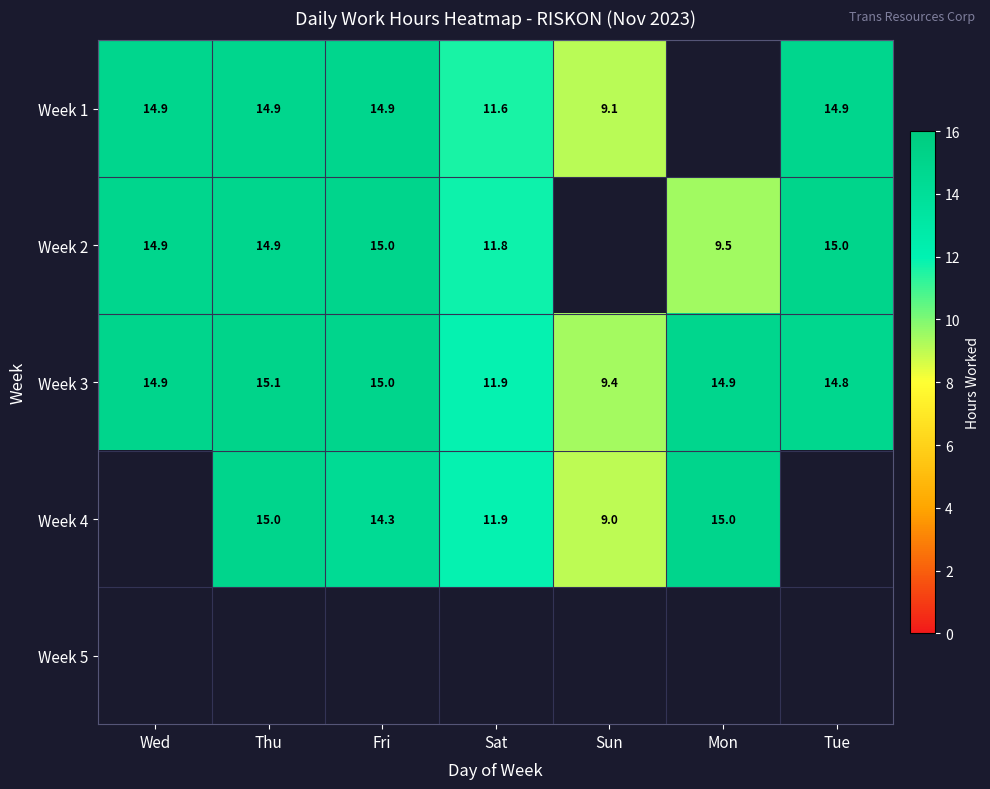

Read the Week 3 value at Fri.

15.0